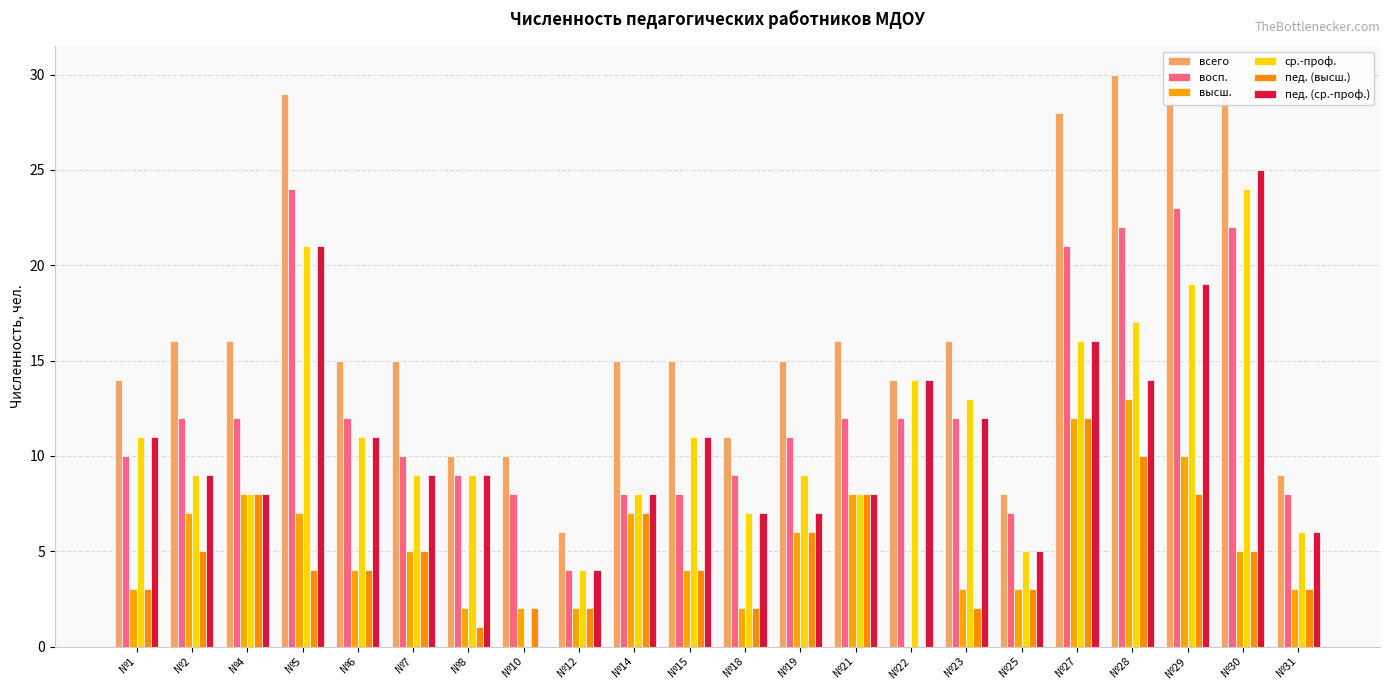

Reading left to right, what are all the values shown in this chart?

всего: 14	16	16	29	15	15	10	10	6	15	15	11	15	16	14	16	8	28	30	29	29	9
восп.: 10	12	12	24	12	10	9	8	4	8	8	9	11	12	12	12	7	21	22	23	22	8
высш.: 3	7	8	7	4	5	2	2	2	7	4	2	6	8	0	3	3	12	13	10	5	3
ср.-проф.: 11	9	8	21	11	9	9	0	4	8	11	7	9	8	14	13	5	16	17	19	24	6
пед. (высш.): 3	5	8	4	4	5	1	2	2	7	4	2	6	8	0	2	3	12	10	8	5	3
пед. (ср.-проф.): 11	9	8	21	11	9	9	0	4	8	11	7	7	8	14	12	5	16	14	19	25	6